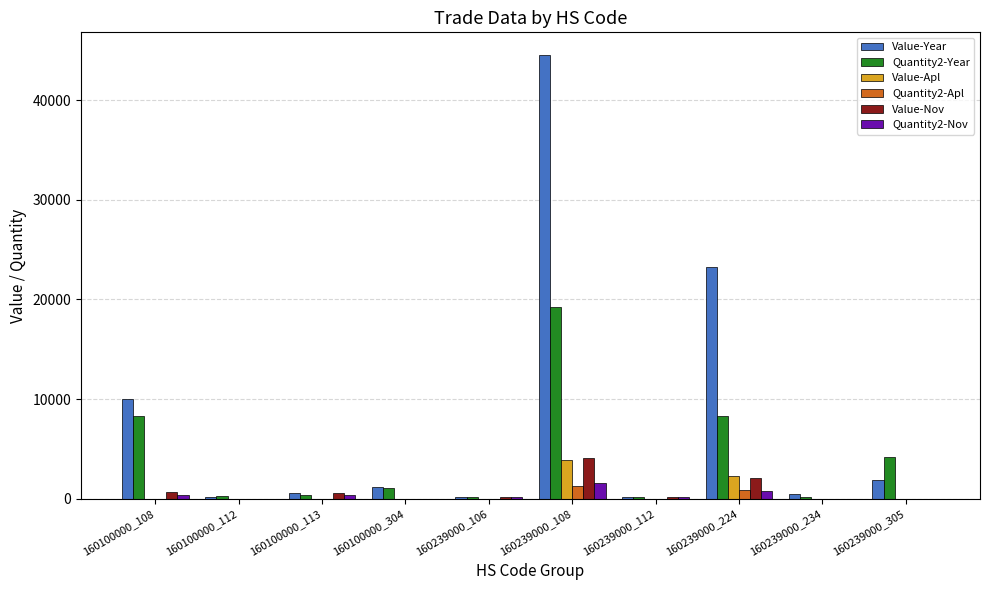

Which series has the largest total across all categories?

Value-Year